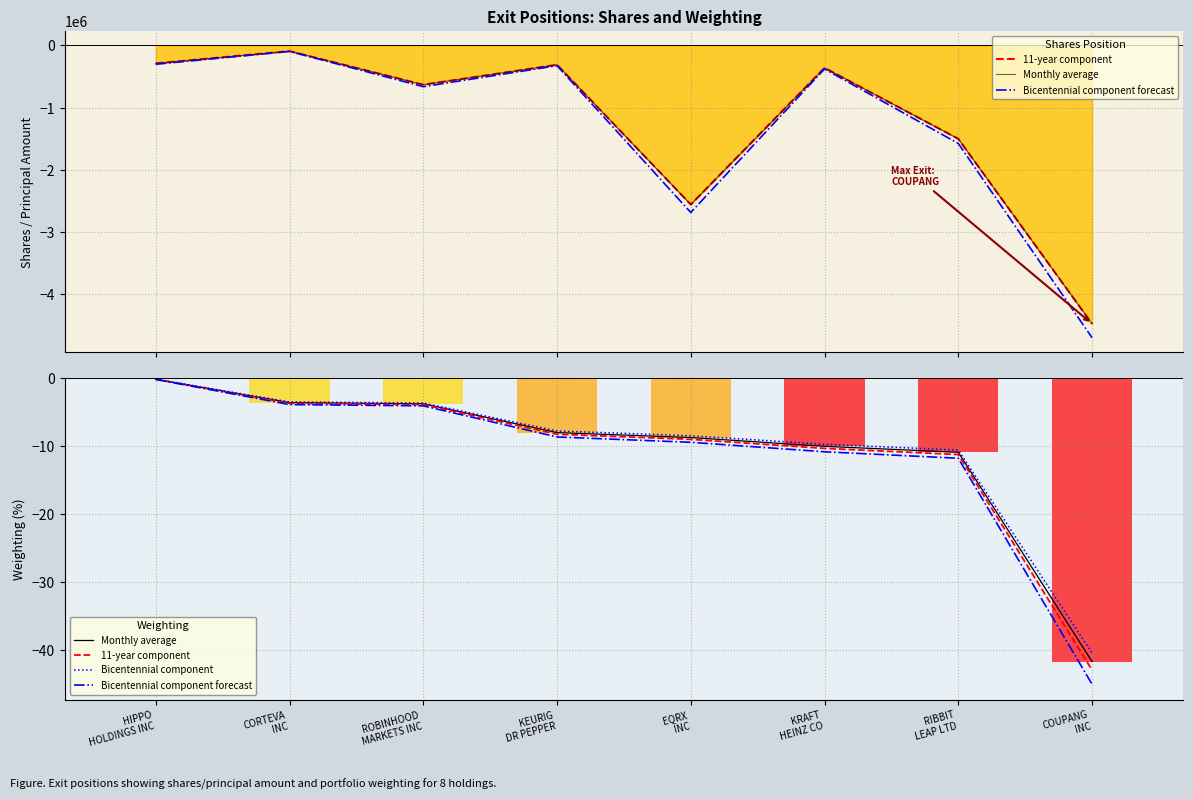

List the labels in order of 11-year component value, smallest first.

COUPANG
INC, RIBBIT
LEAP LTD, KRAFT
HEINZ CO, EQRX
INC, KEURIG
DR PEPPER, ROBINHOOD
MARKETS INC, CORTEVA
INC, HIPPO
HOLDINGS INC